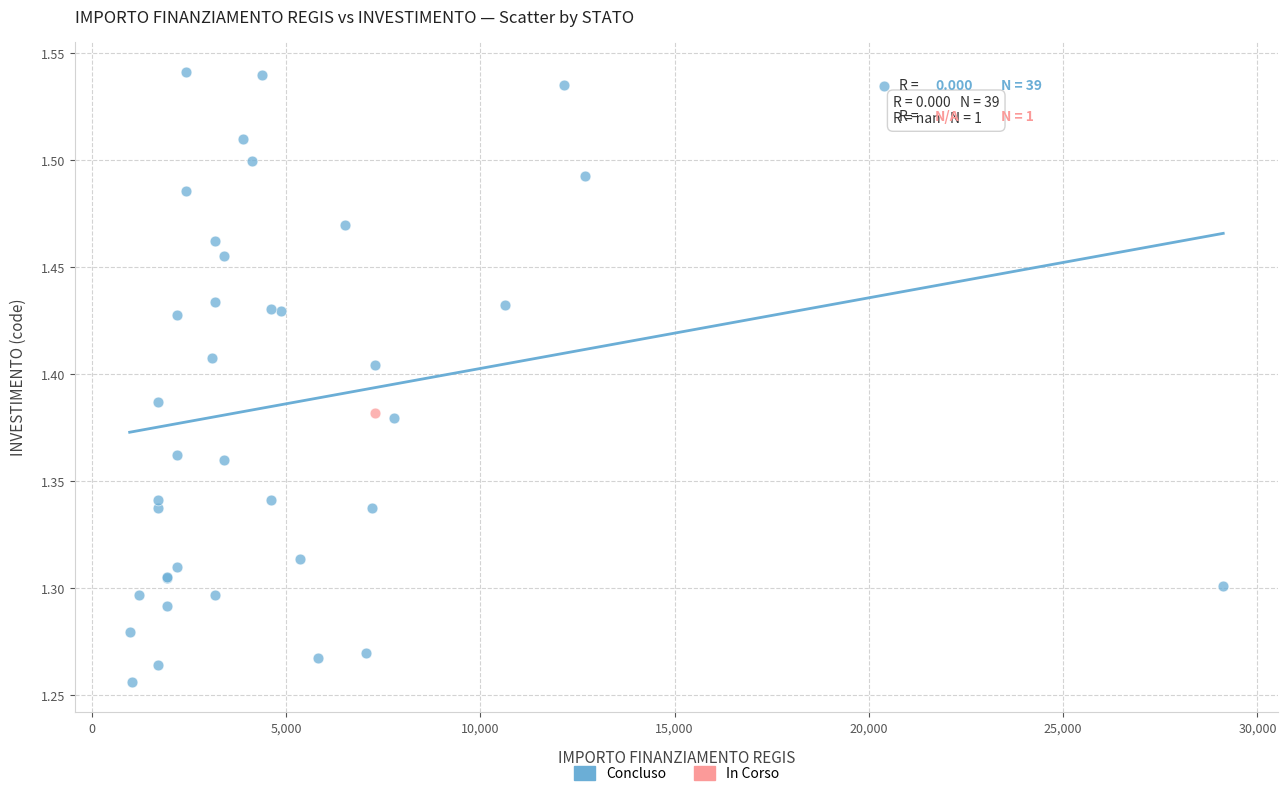

What are all the series names shown in the legend?

Concluso, In Corso